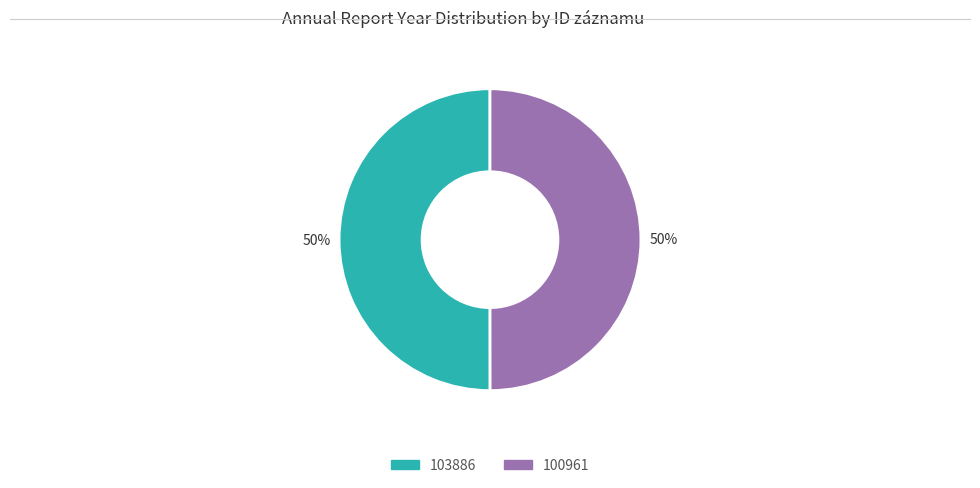

To the nearest percent, what is the average slice percentage?

50%